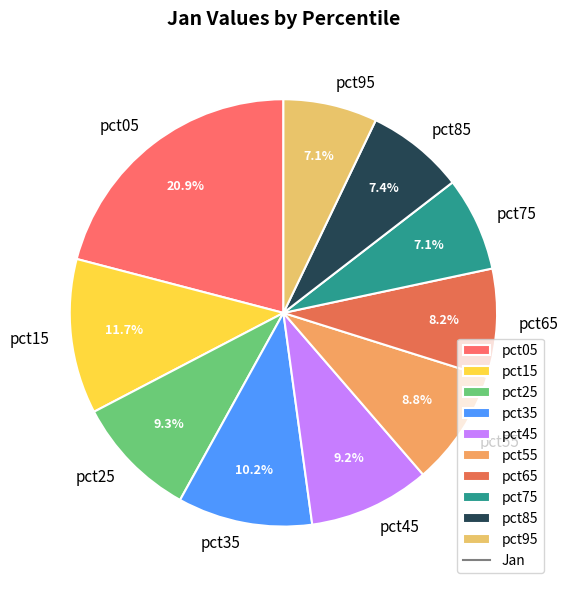

Approximately how many times larger is the value at pct25 compared to pct35?

0.9